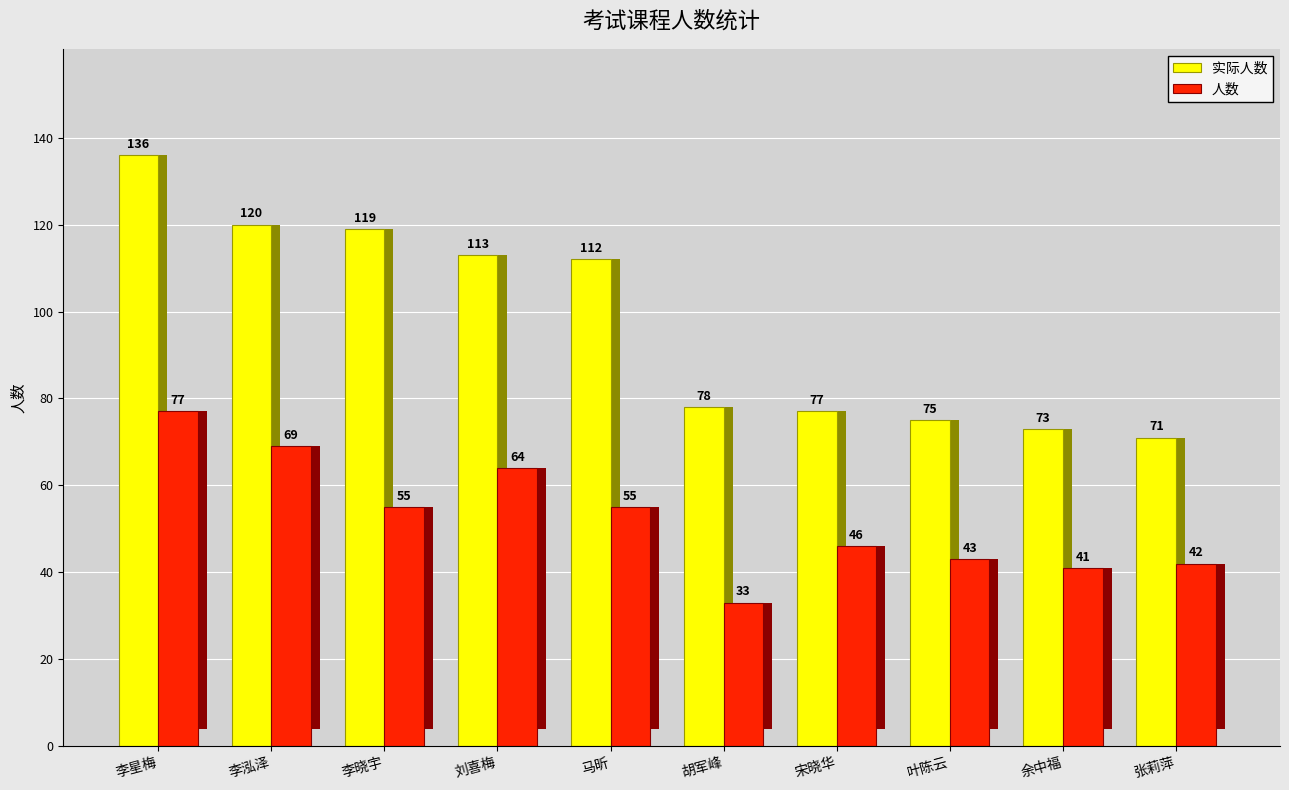

What are all the series names shown in the legend?

实际人数, 人数